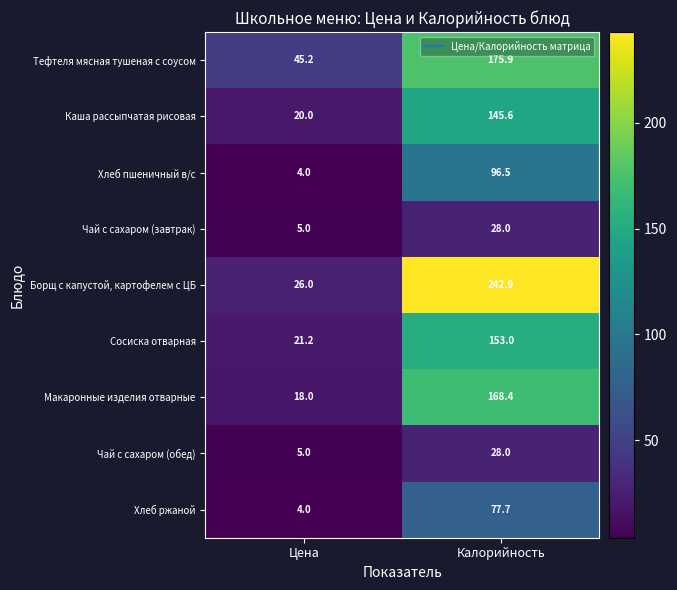

The value of Каша рассыпчатая рисовая at Цена is 20.0. True or false?

True